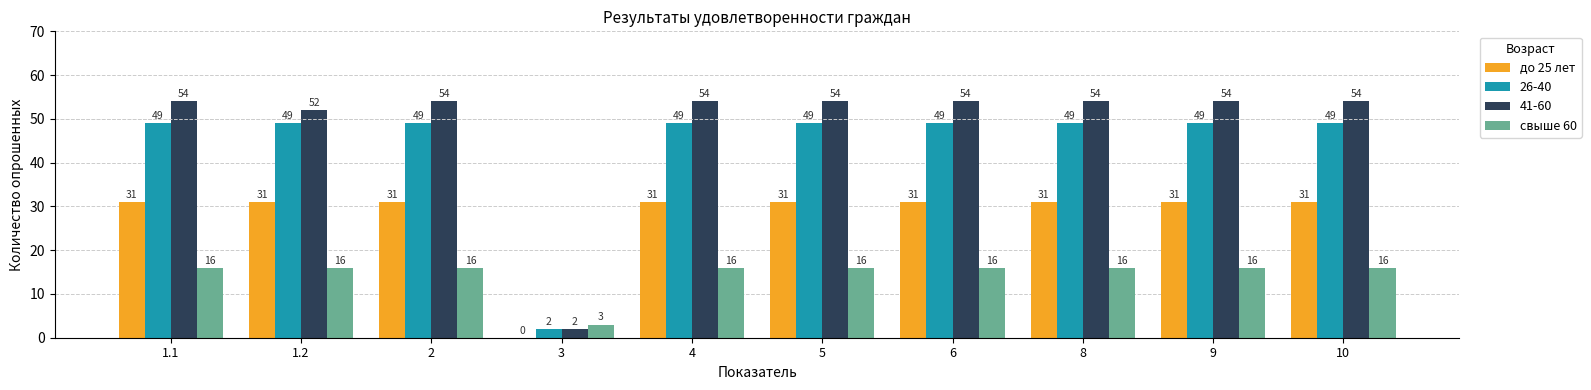

What is the sum of the до 25 лет values at 6 and 8?

62